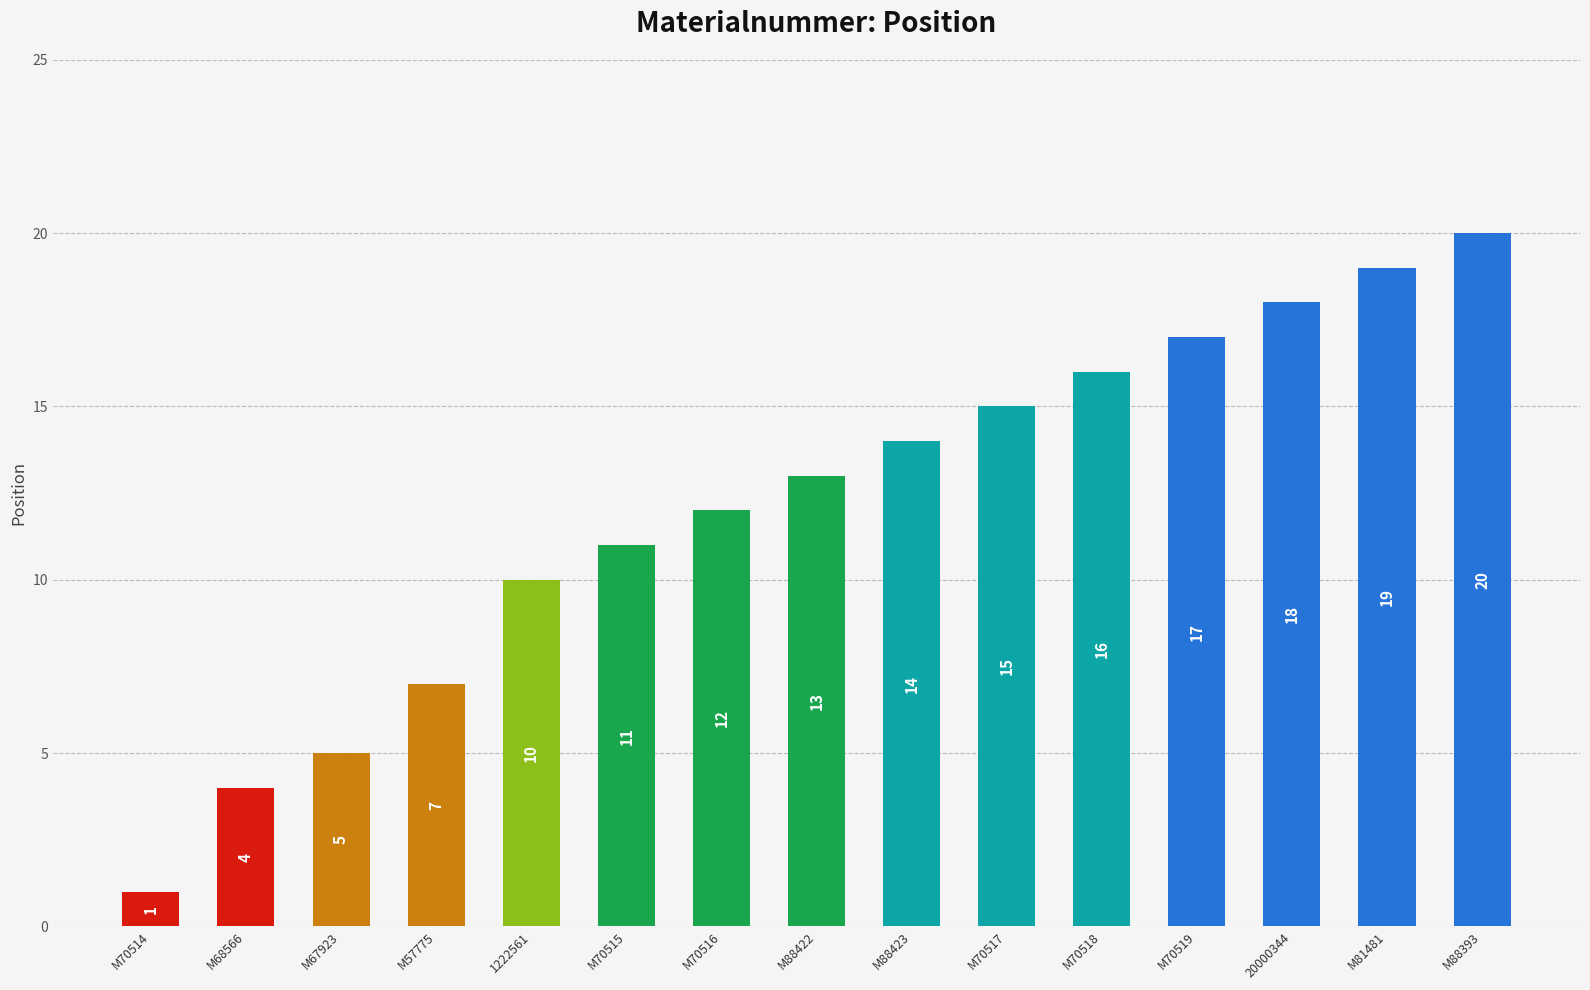

Read the value at M88393.

20